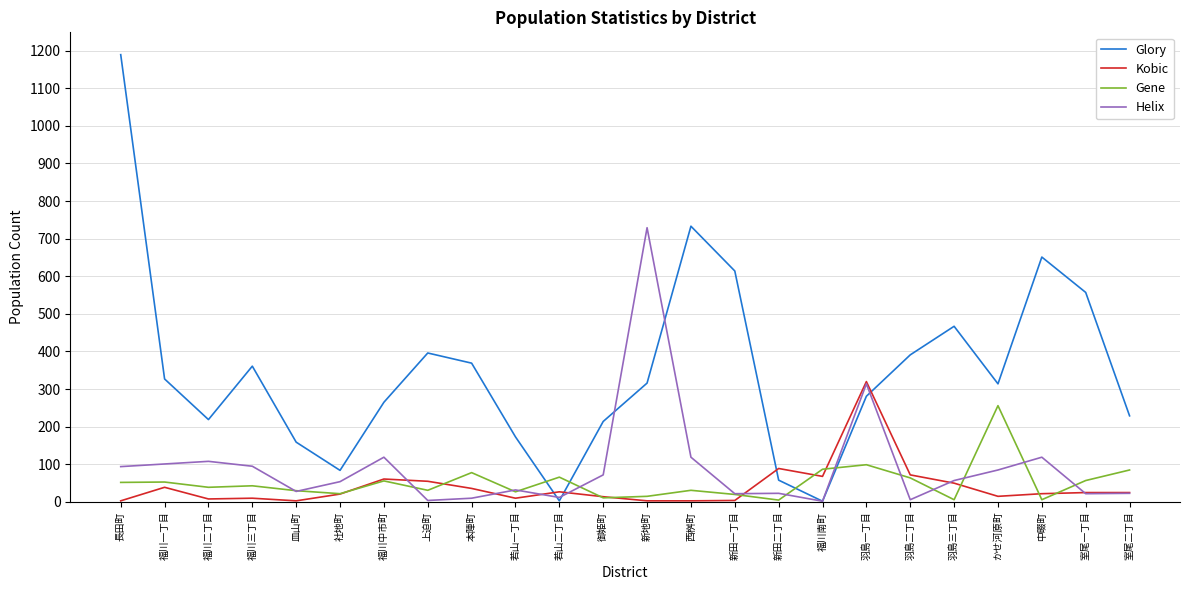

At which category is the sum across all series the highest?

長田町